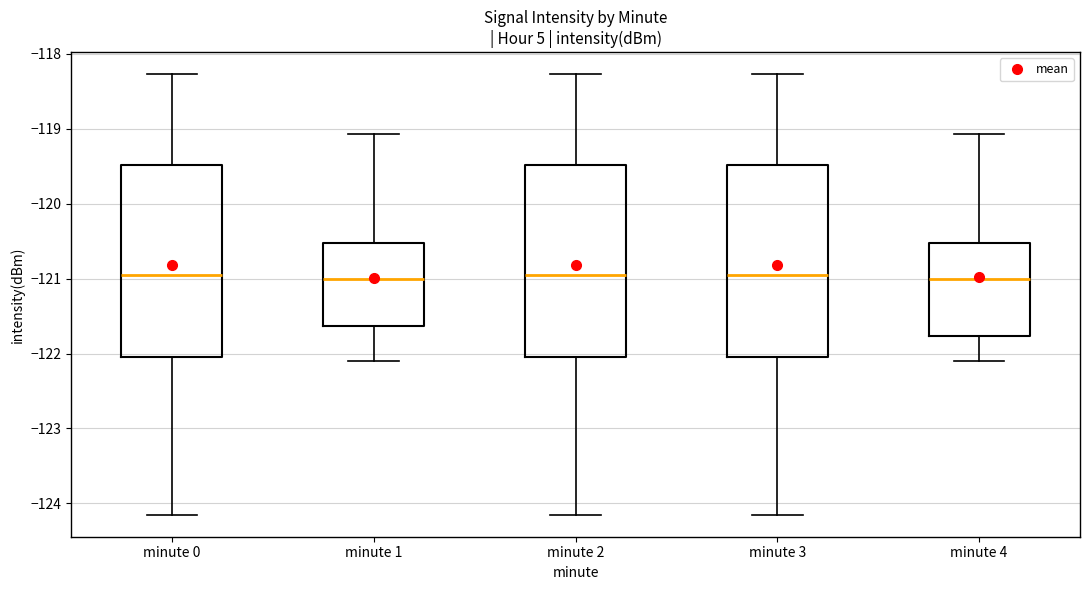

Reading left to right, read every box against the y-axis: the position of its median line, the range the box covers, and the ends of its whiskers. The values are not printed on the chart, so give them approximately, as read against the axis.

minute 0: median -120.9, box -122.0 to -119.5, whiskers -124.2 to -118.3
minute 1: median -121.0, box -121.6 to -120.5, whiskers -122.1 to -119.1
minute 2: median -120.9, box -122.0 to -119.5, whiskers -124.2 to -118.3
minute 3: median -120.9, box -122.0 to -119.5, whiskers -124.2 to -118.3
minute 4: median -121.0, box -121.8 to -120.5, whiskers -122.1 to -119.1